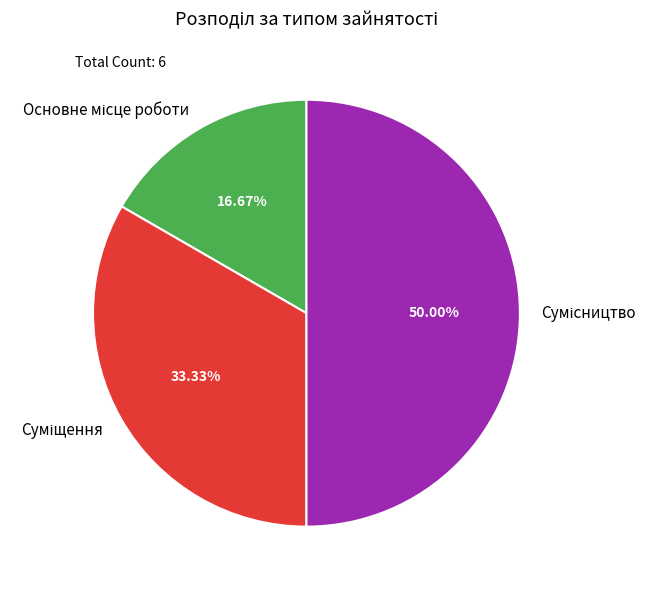

Rank the categories by value from highest to lowest.

Сумісництво, Суміщення, Основне місце роботи